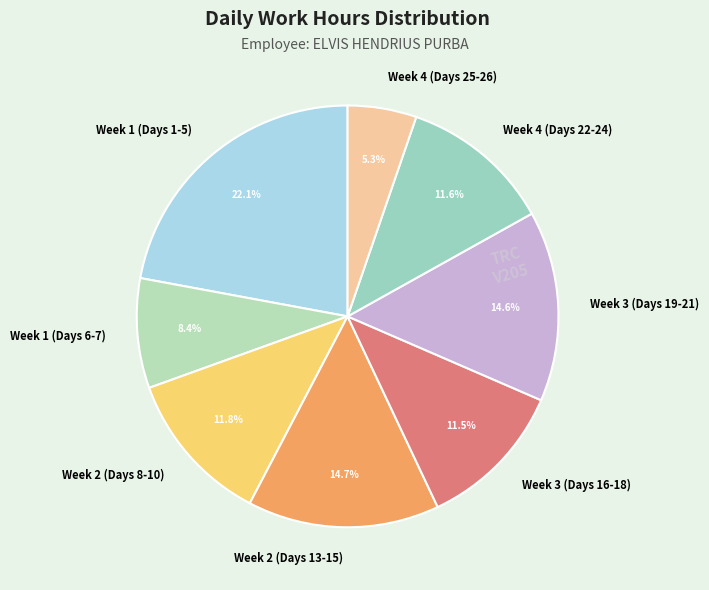

What percentage do Week 2 (Days 8-10) and Week 3 (Days 16-18) together represent?

23.3%